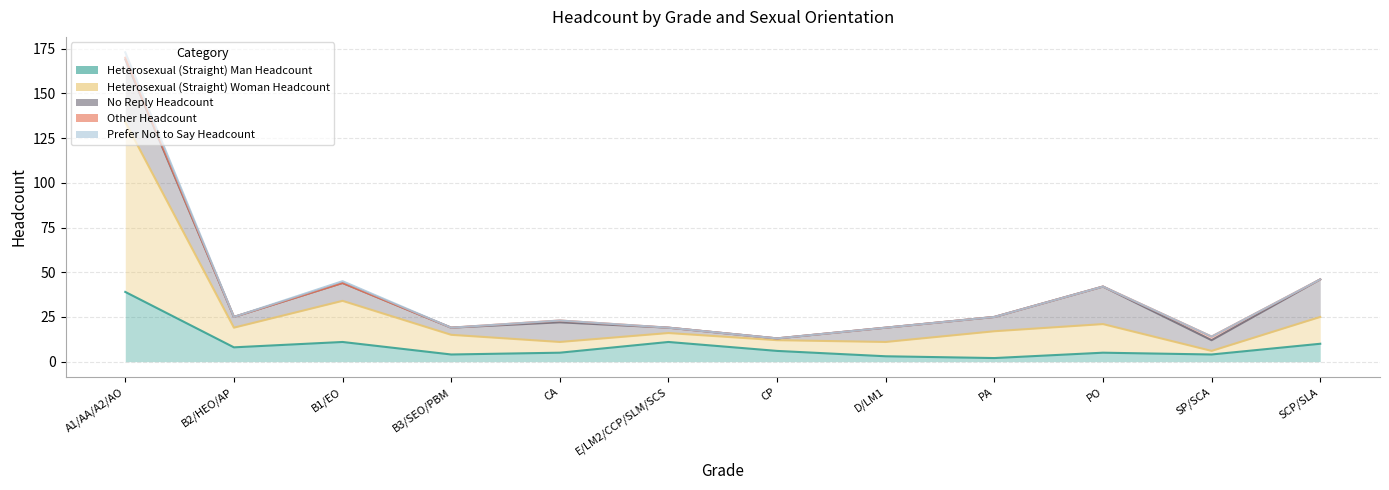

Is the value of Heterosexual (Straight) Woman Headcount at D/LM1 greater than the value of Other Headcount at B1/EO?

Yes